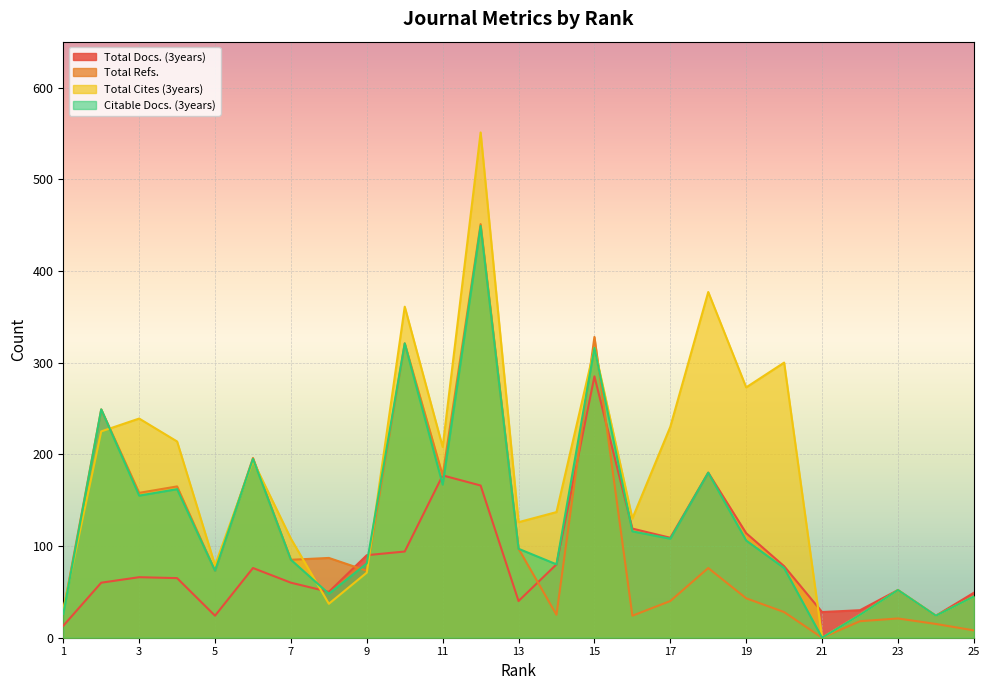

At which category does Total Refs. reach its first local peak?

2